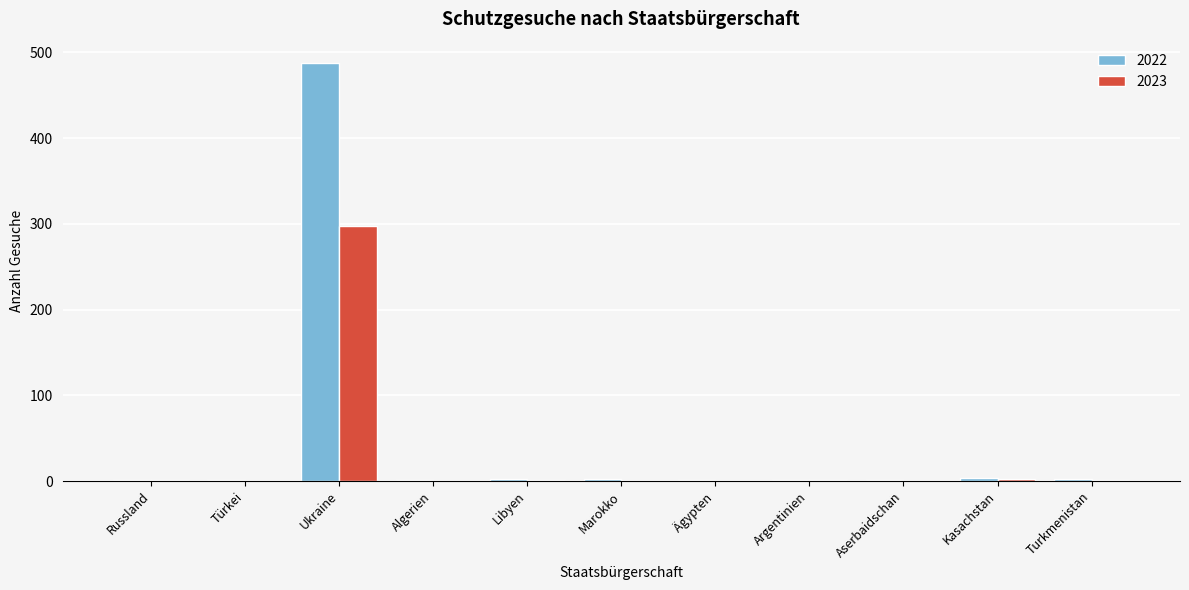

What is the maximum value for 2022?

488